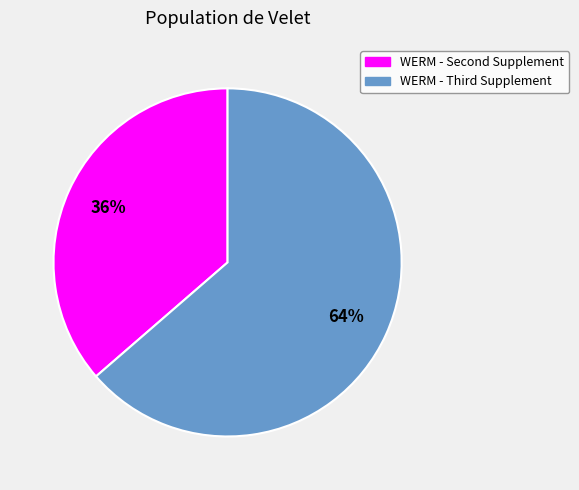

Rank the categories by value from lowest to highest.

WERM - Second Supplement, WERM - Third Supplement